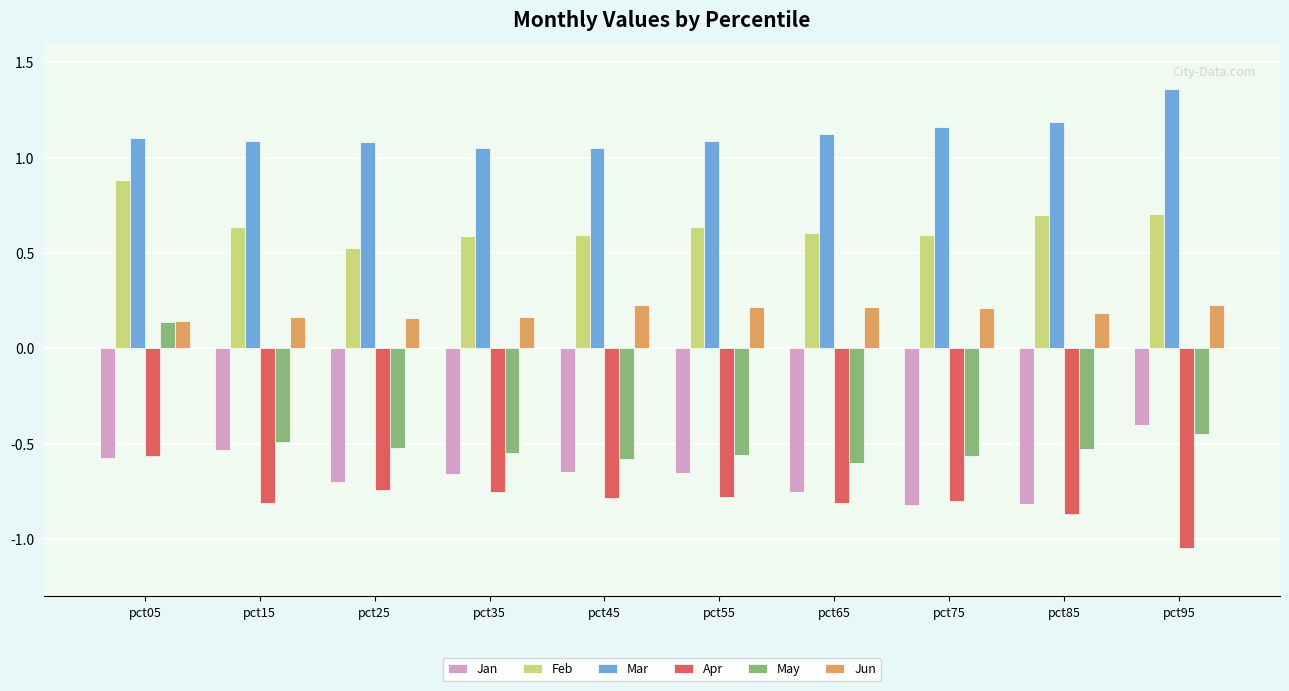

What are all the series names shown in the legend?

Jan, Feb, Mar, Apr, May, Jun